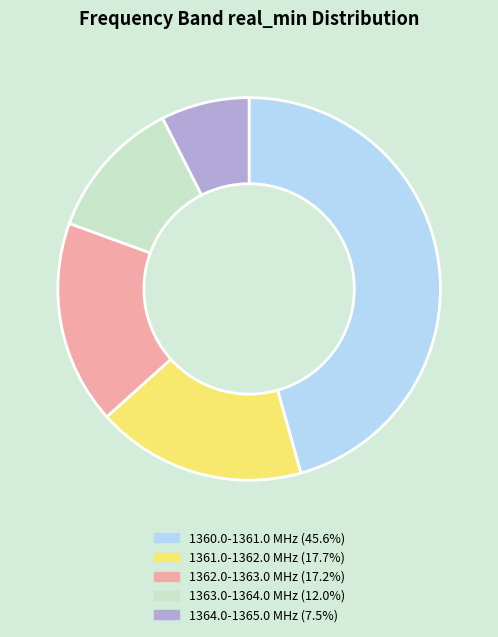

Does any single category account for the majority?

No